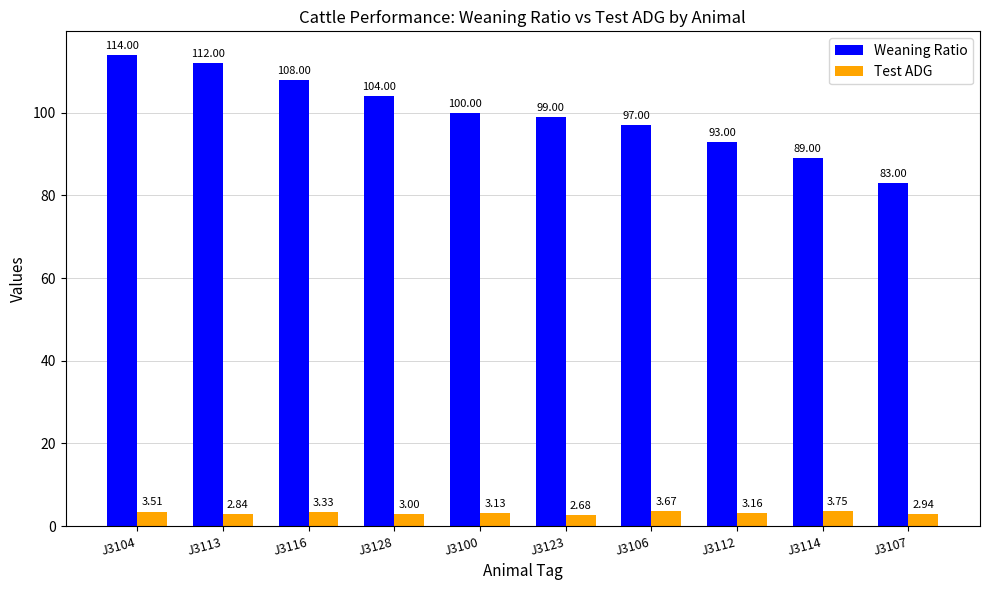

How many values in the Weaning Ratio series are below 100?

5